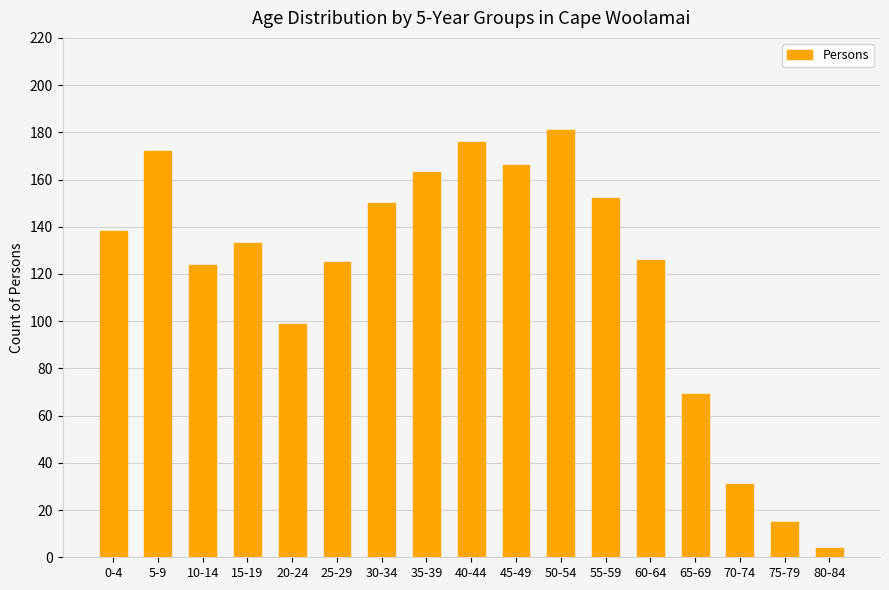

What is the greatest value displayed?

181